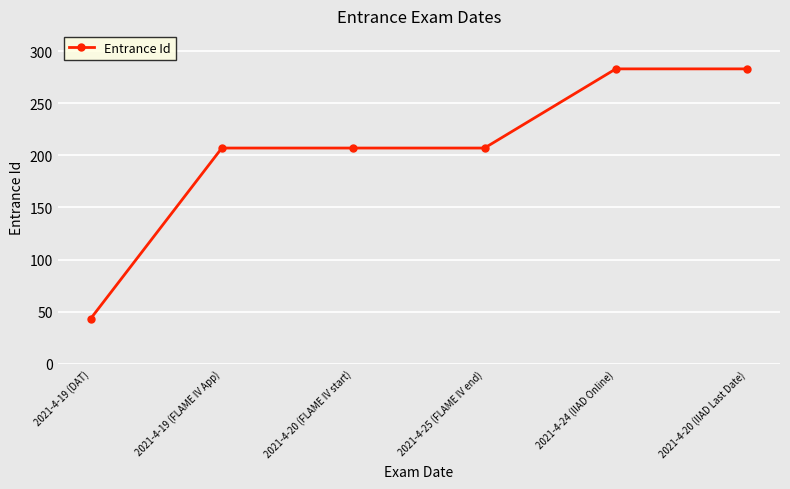

What is the label of the 6th point from the left?

2021-4-20 (IIAD Last Date)